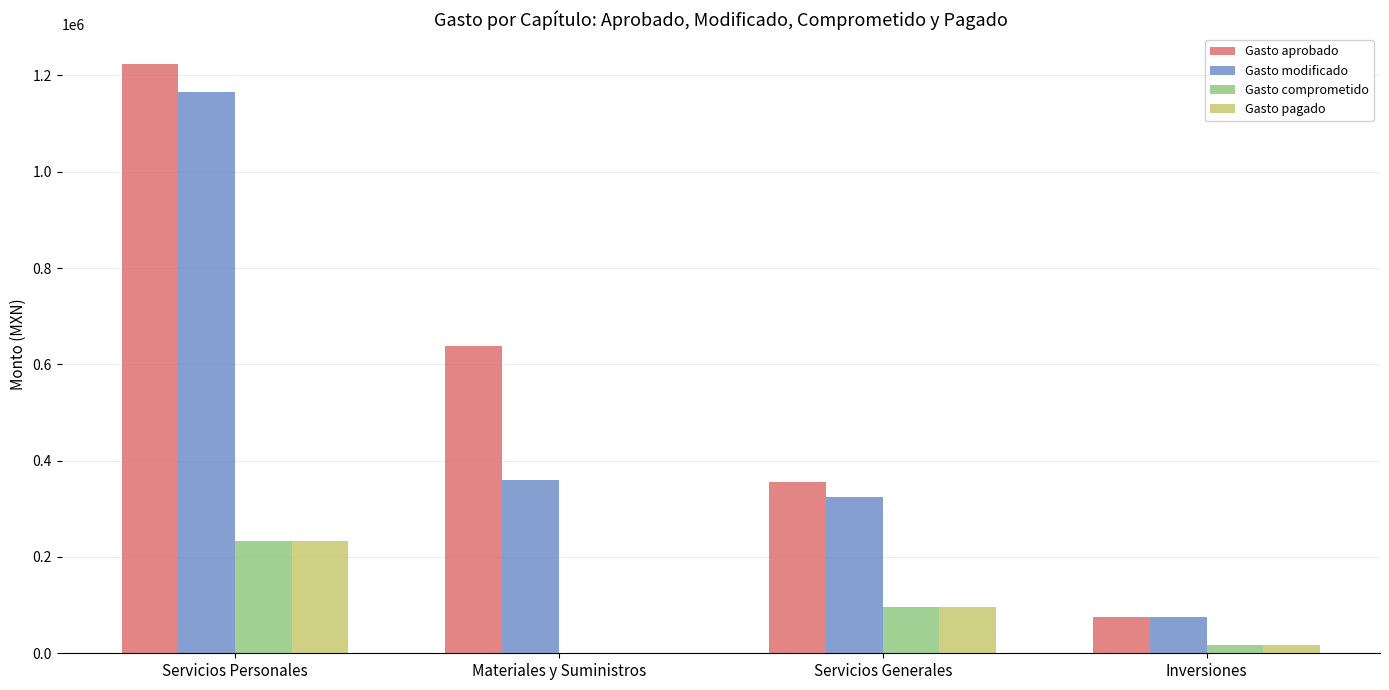

Is it true that Gasto pagado equals 232877.7 at Servicios Personales?

True